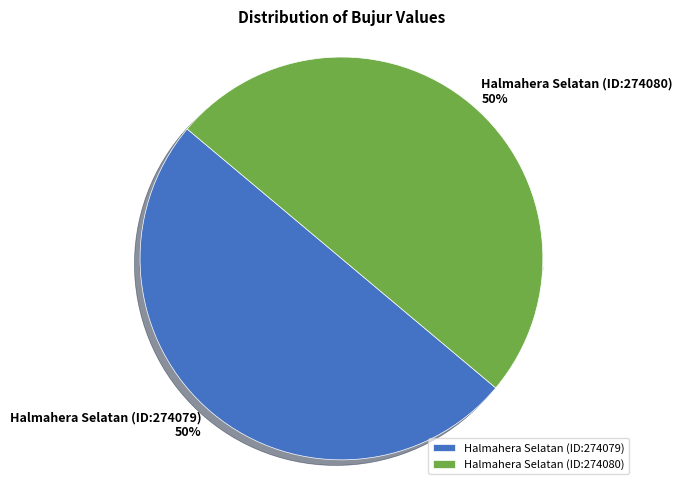

How many segments does this pie chart have?

2